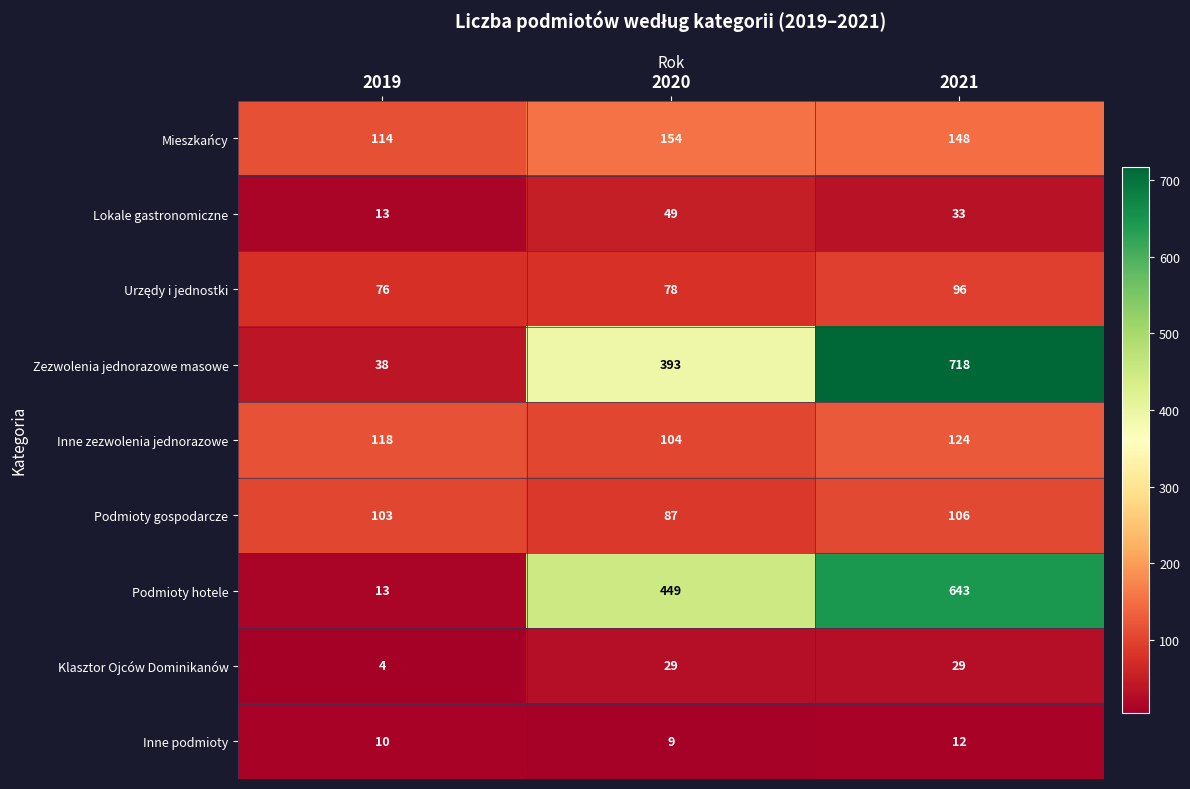

At which label does Mieszkańcy first exceed 148?

2020